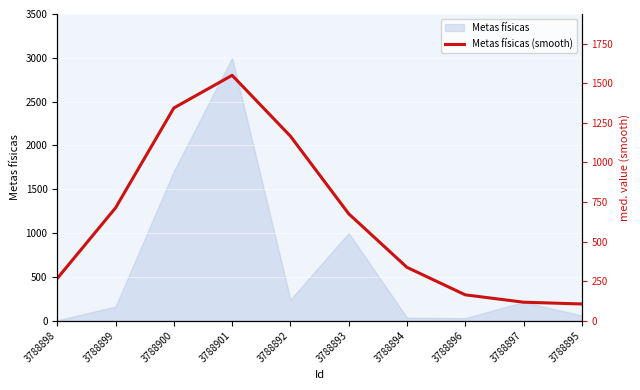

What is the maximum value for Metas físicas?

3000